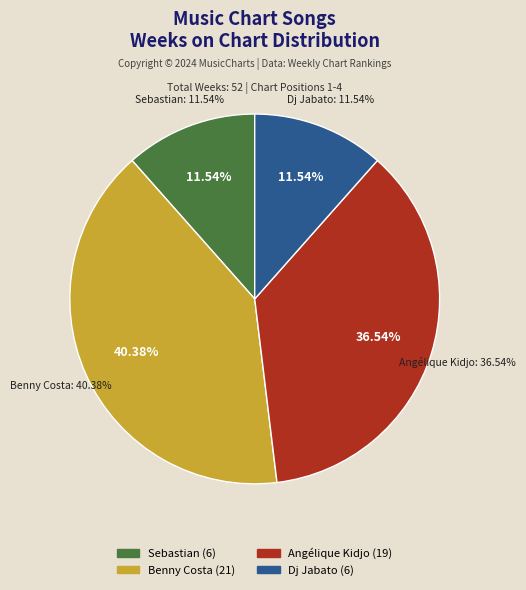

Rank the categories by value from lowest to highest.

Sebastian - Nattergalen På Sin Gren, Dj Jabato - Breaking Me, Angélique Kidjo - Agolo, Benny Costa - Zorba's dance